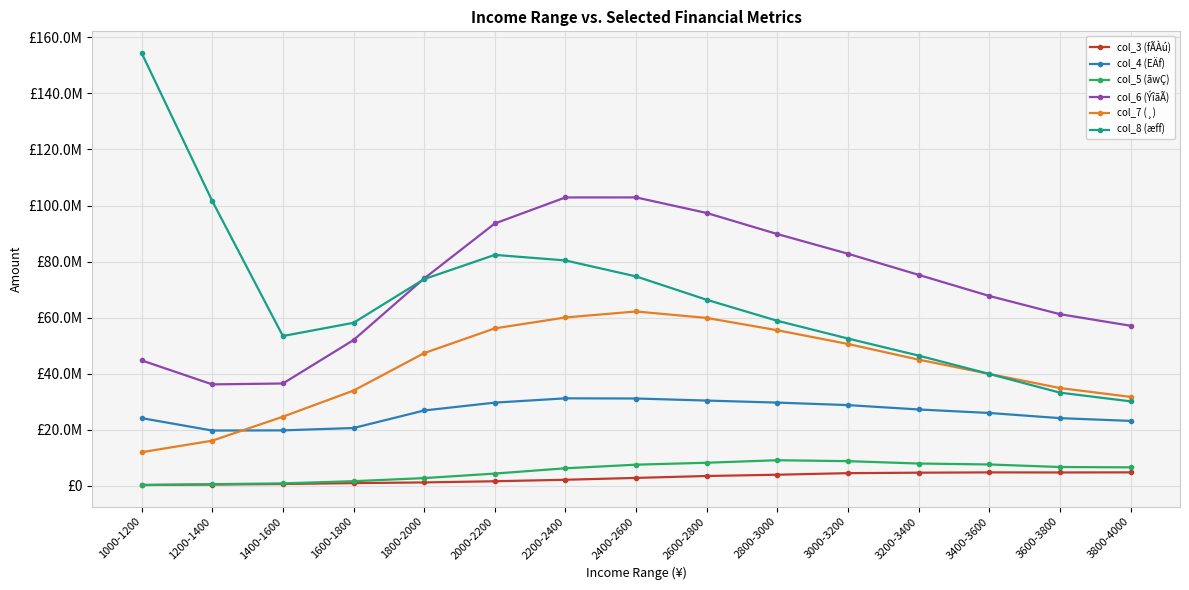

At which category does col_7 (¸) reach its first local peak?

2400-2600